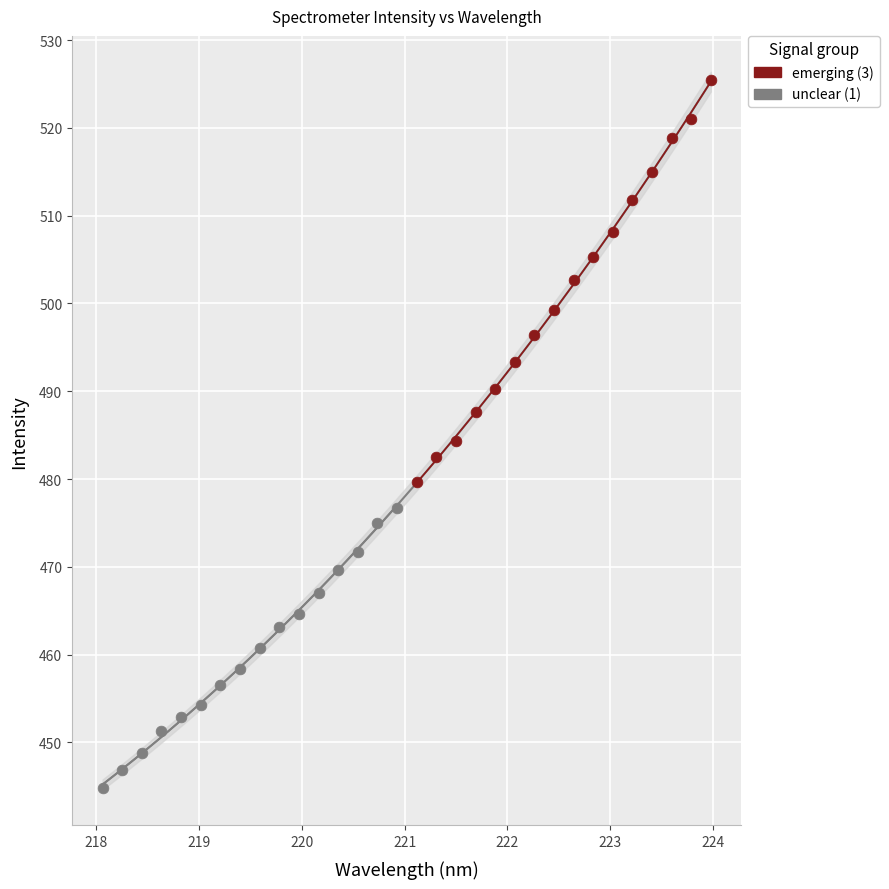

Which series reaches the minimum Y coordinate?

unclear (1)